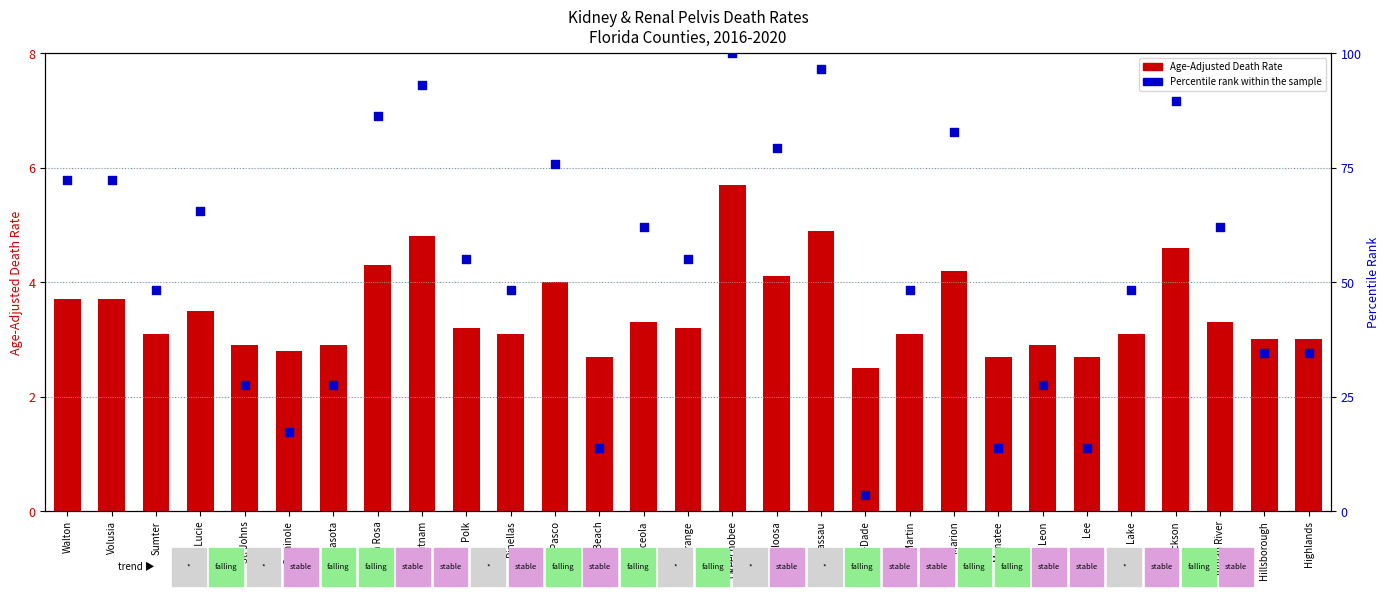

Which series contains the lowest Y value?

Age-Adjusted Death Rate